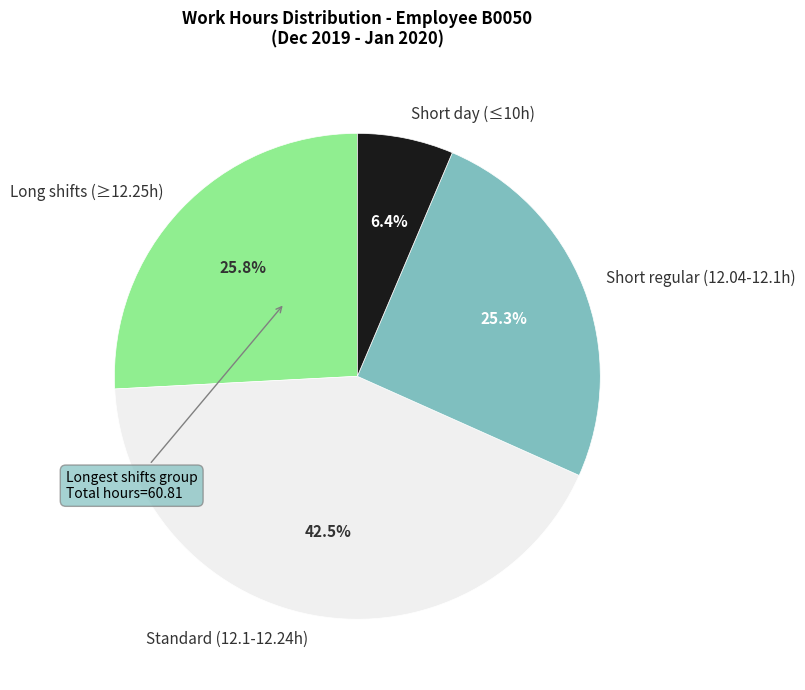

Rank the categories by value from highest to lowest.

Standard (12.1-12.24h), Long shifts (≥12.25h), Short regular (12.04-12.1h), Short day (≤10h)